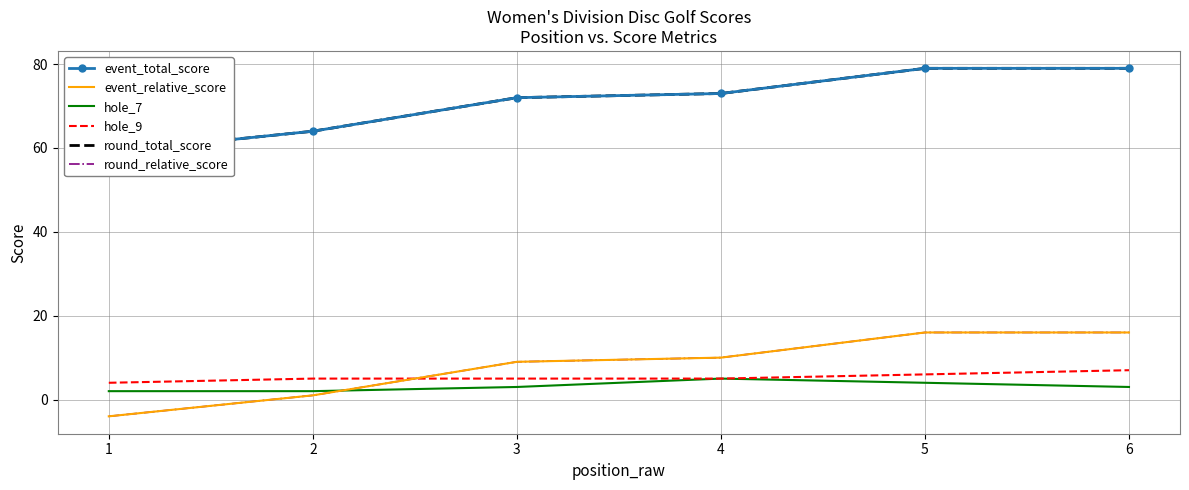

How many data points in round_total_score are less than 73?

3